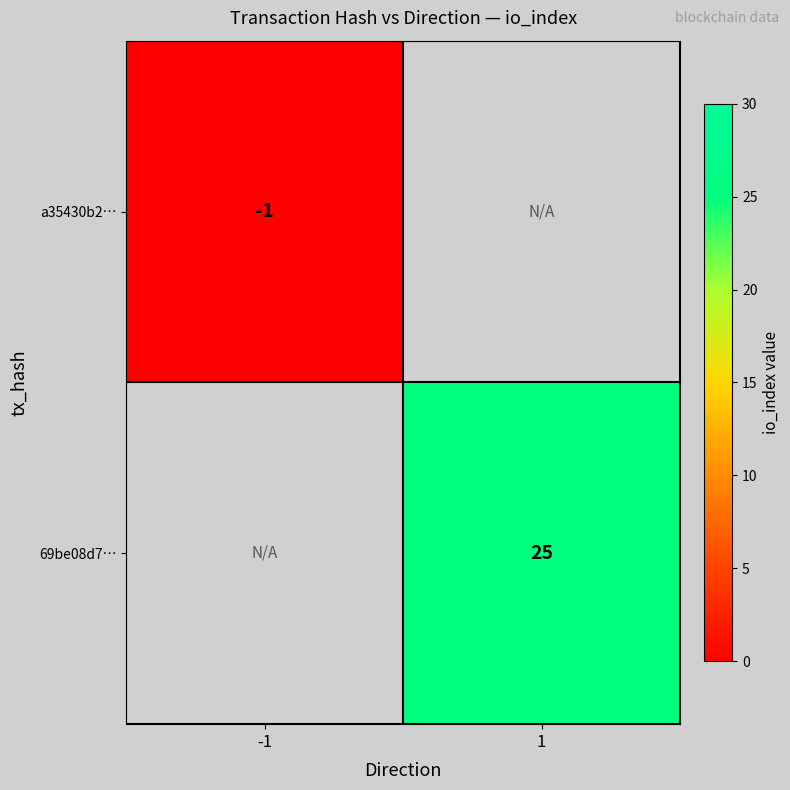

The 69be08d7… series shows 35 at 1. True or false?

False